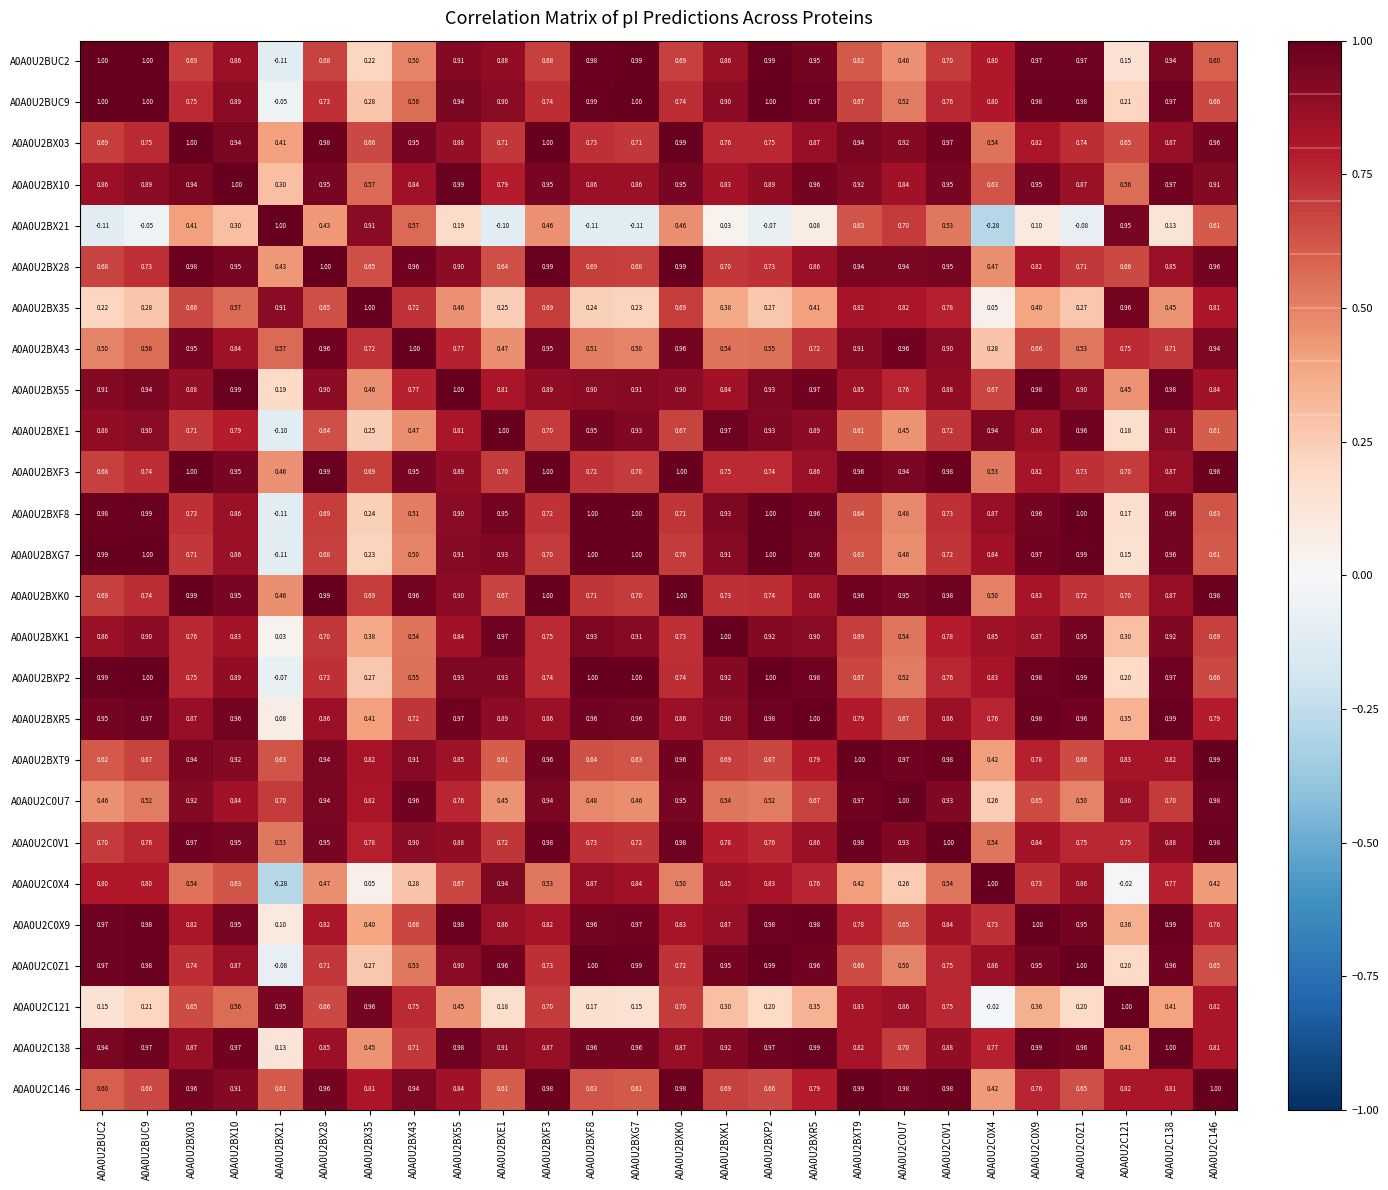

Is the value of A0A0U2BX55 at A0A0U2BX03 greater than the value of A0A0U2BXR5 at A0A0U2BXE1?

No